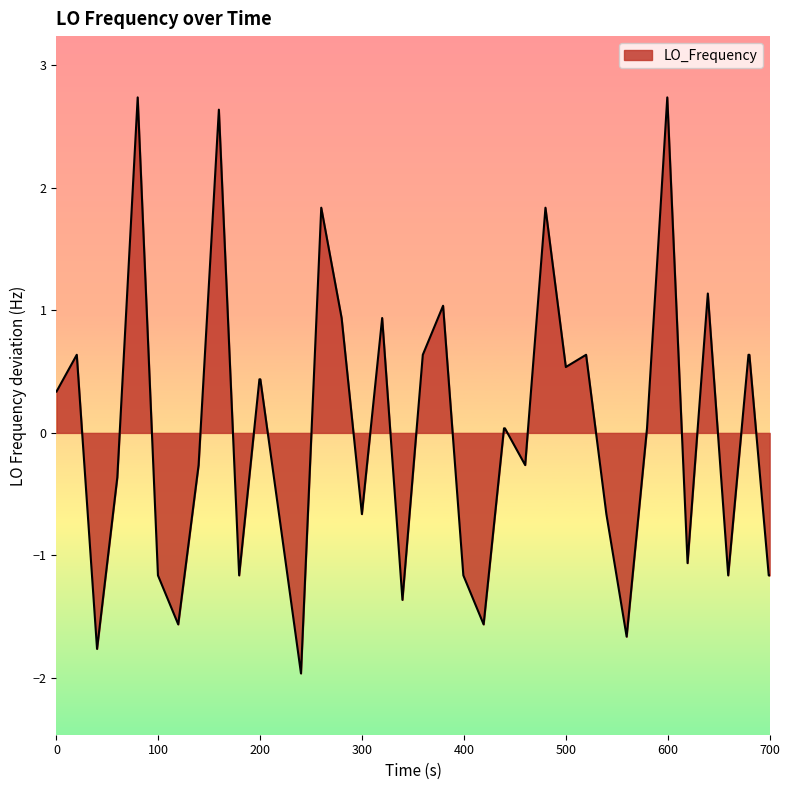

What is the difference between the maximum and minimum values?

4.7